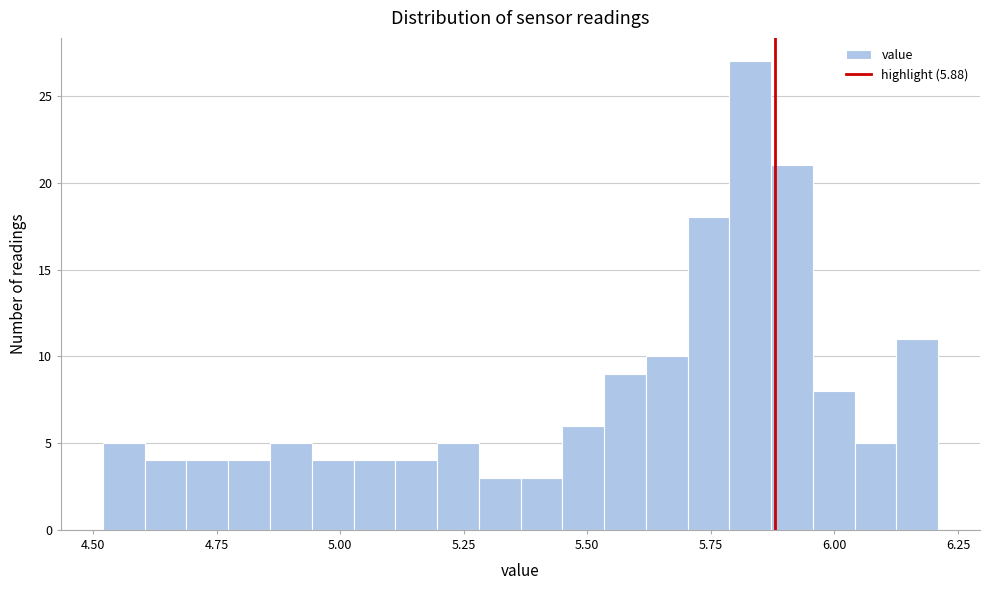

Read against the x-axis, roughly where is the centre of the tallest bar?

5.85